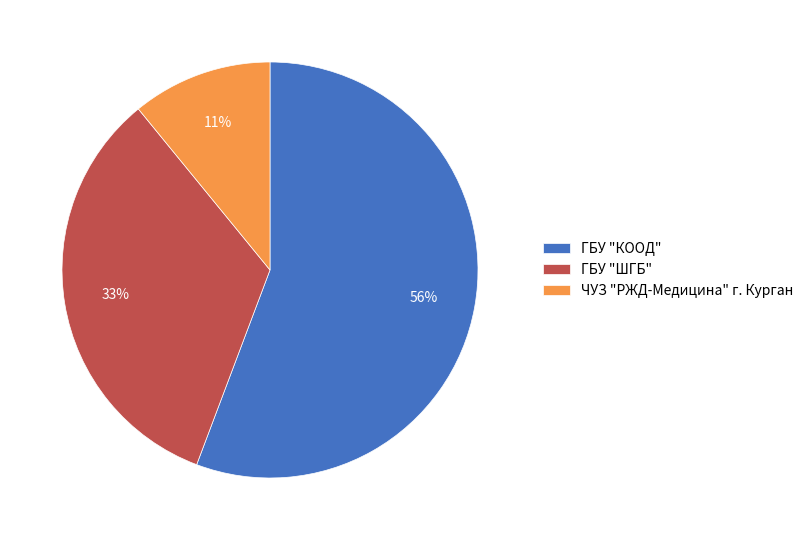

What is the majority slice?

ГБУ "КООД"